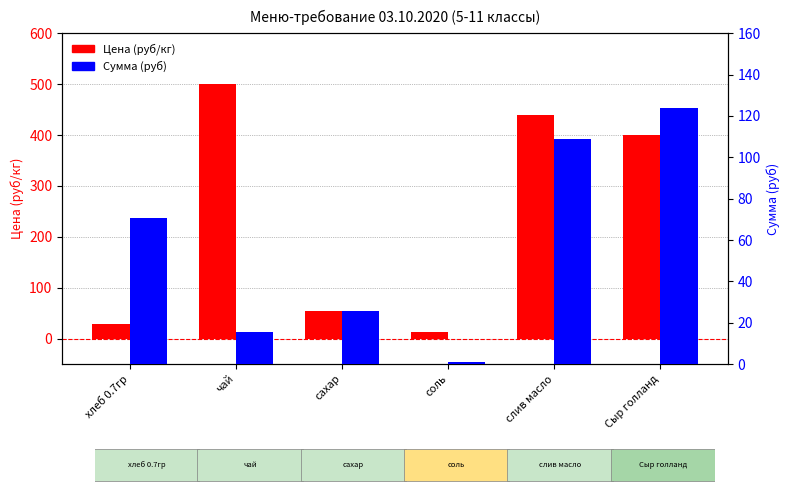

What is the difference between the Цена (руб/кг) values at Сыр голланд and слив масло?

38.9